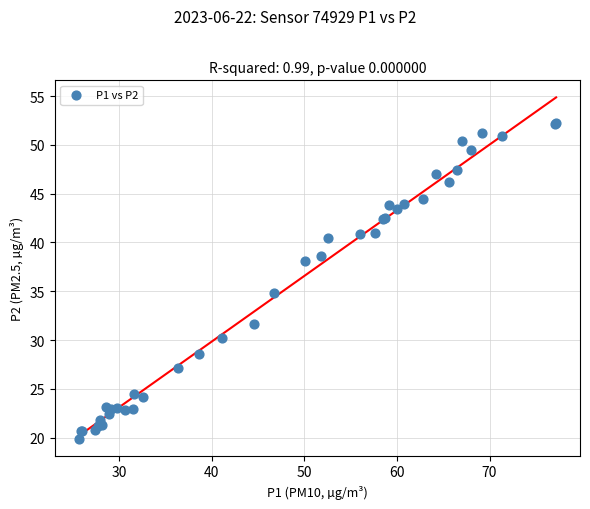

What Y value in the scatter plot is closest to 36?

34.8